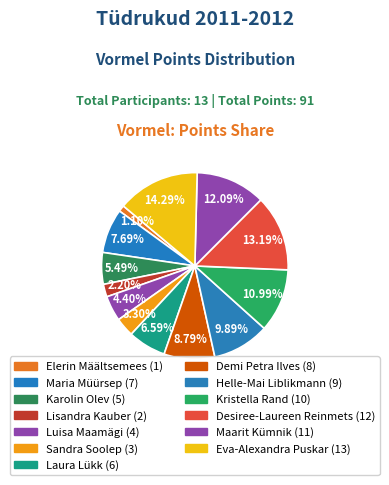

To the nearest percent, what is the combined percentage of Elerin Määltsemees and Demi Petra Ilves?

10%